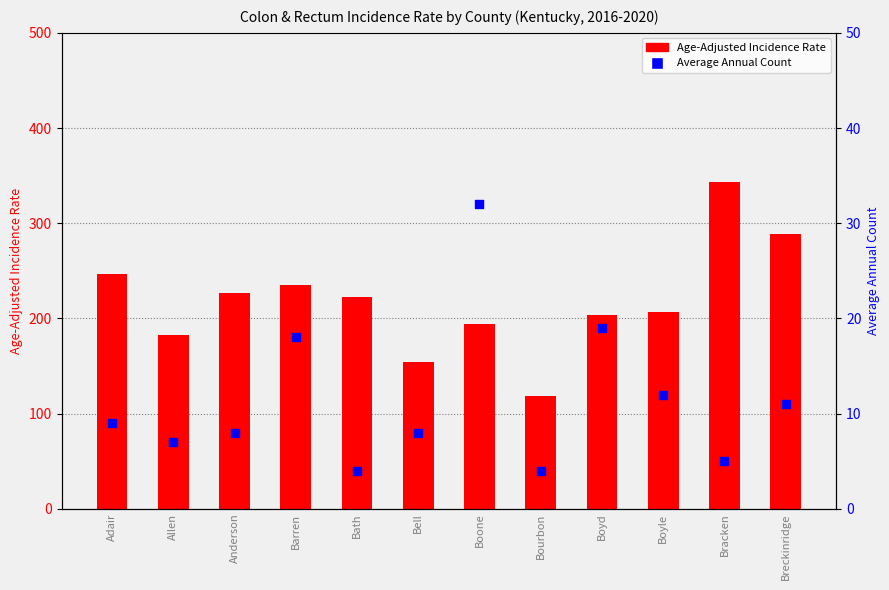

At how many categories does at least one series exceed 95?

12